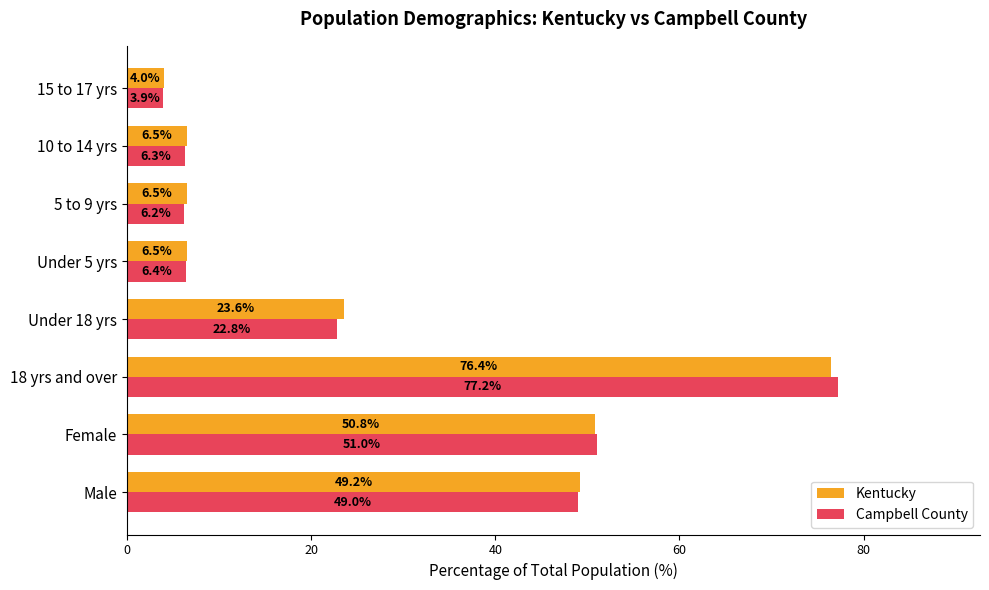

What are all the series names shown in the legend?

Kentucky, Campbell County